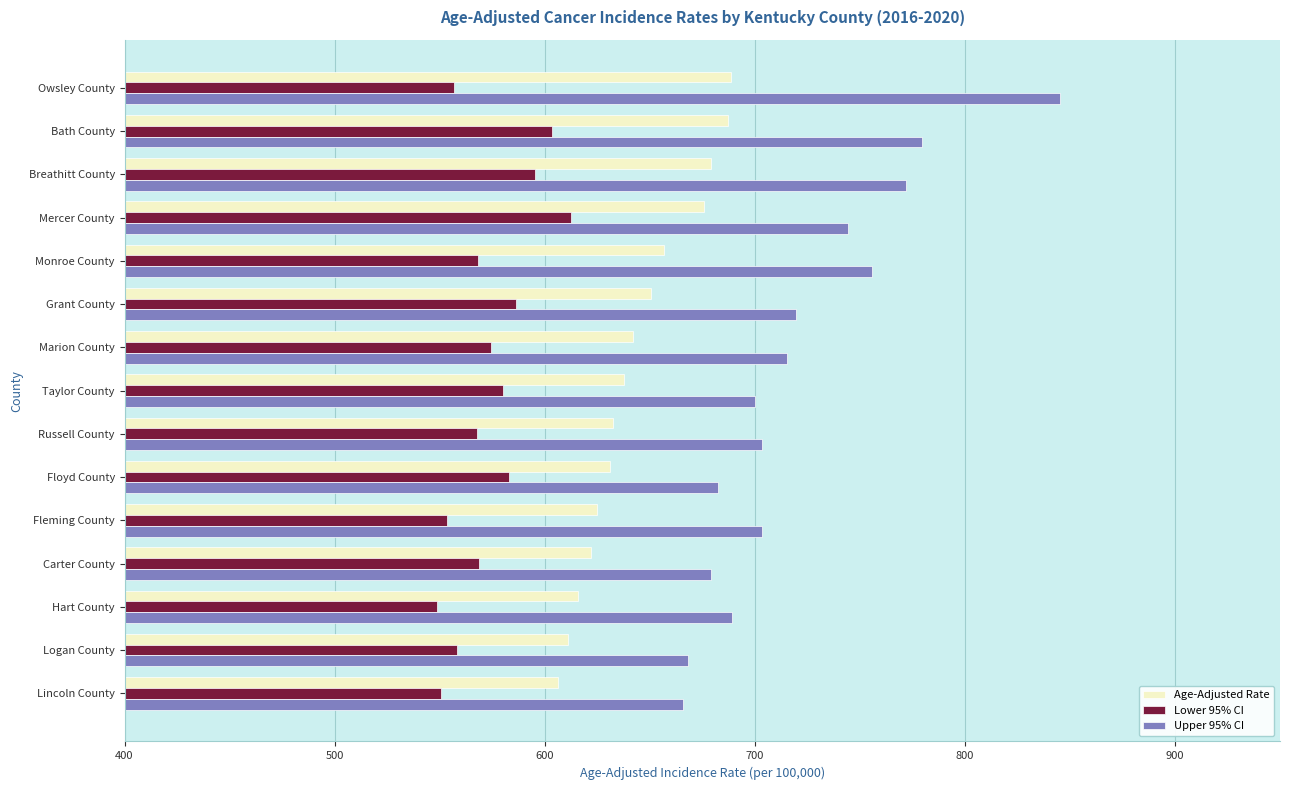

Rank the series at Logan County from lowest to highest value.

Lower 95% CI, Age-Adjusted Rate, Upper 95% CI